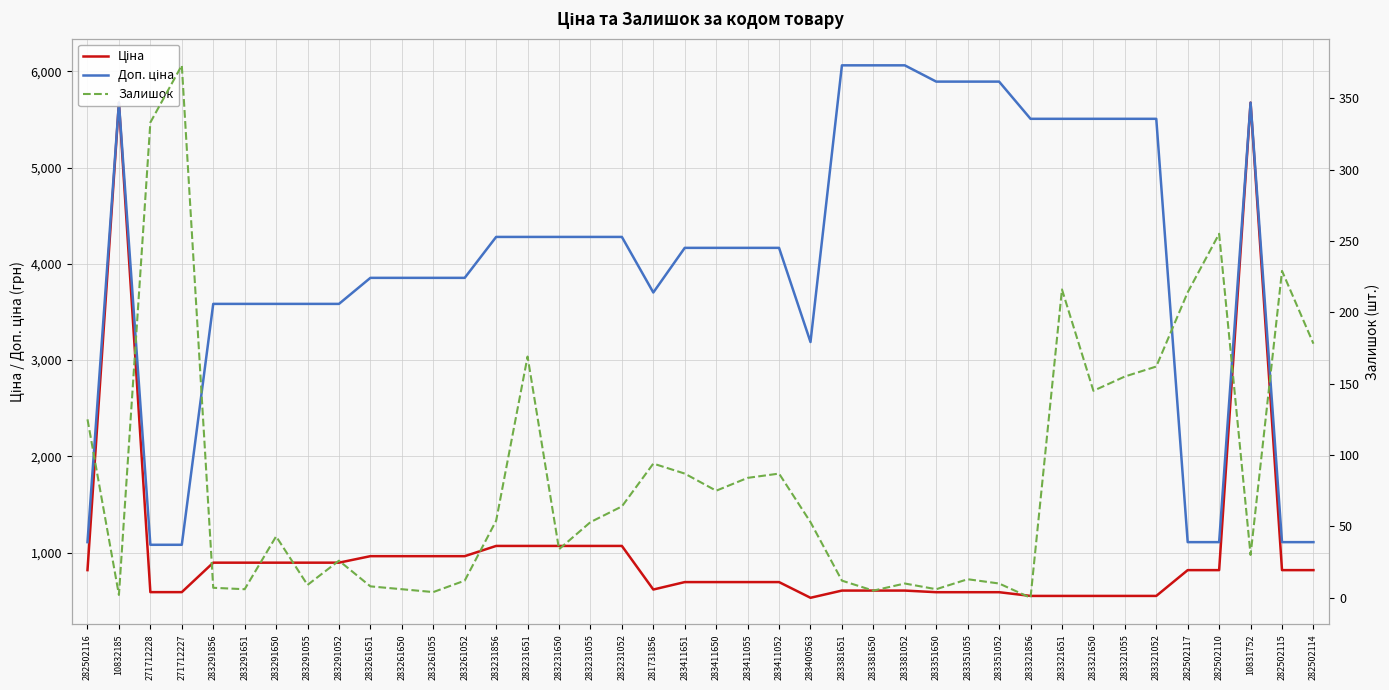

What is the difference between the maximum and second lowest values in the Залишок series?

371.0